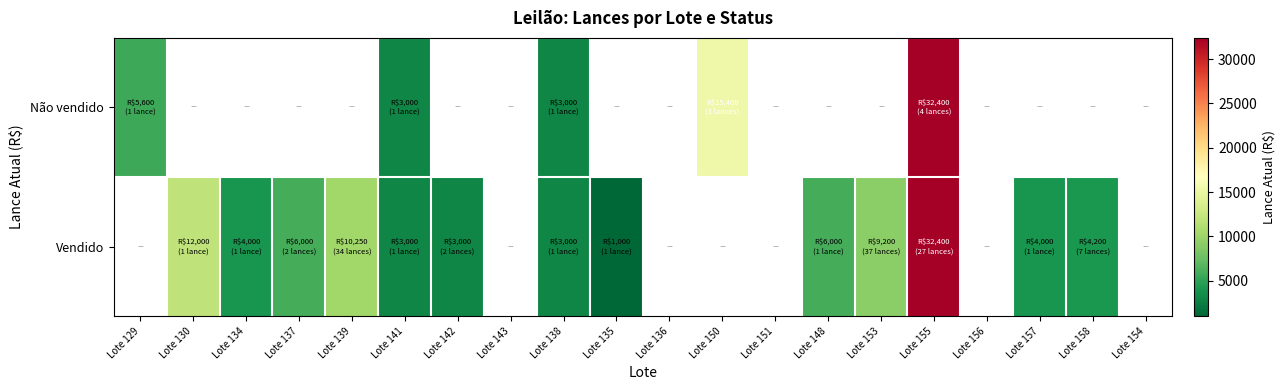

What is the difference between the maximum and minimum values in the Não vendido series?

29400.0